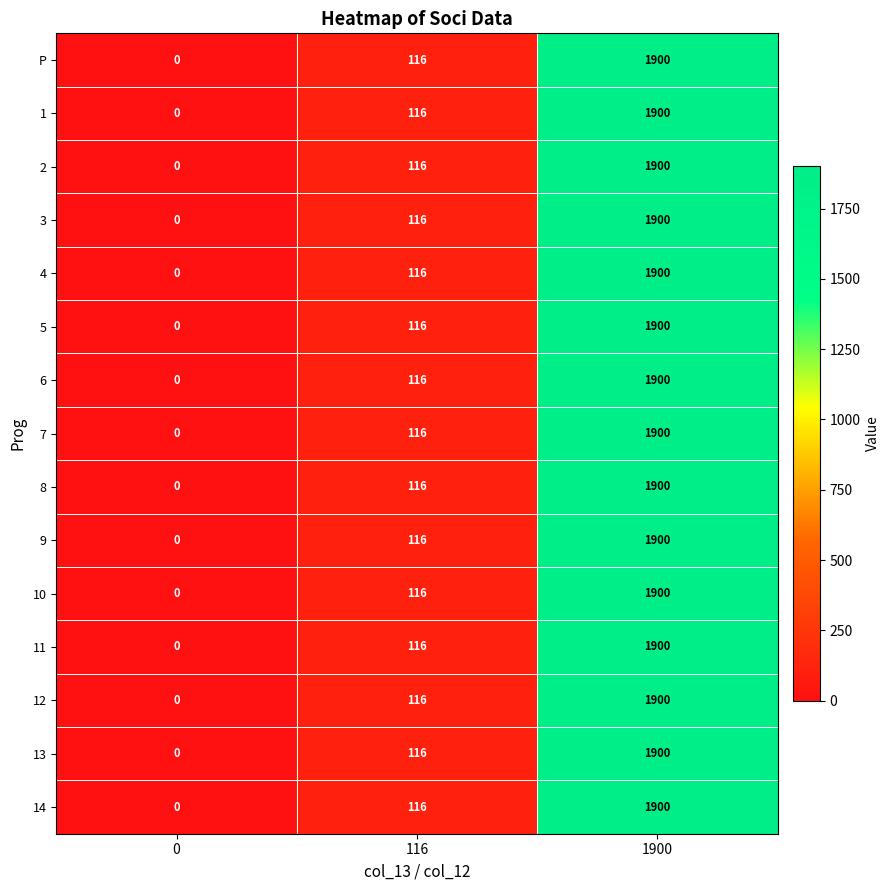

At which label does 13 reach its peak?

1900